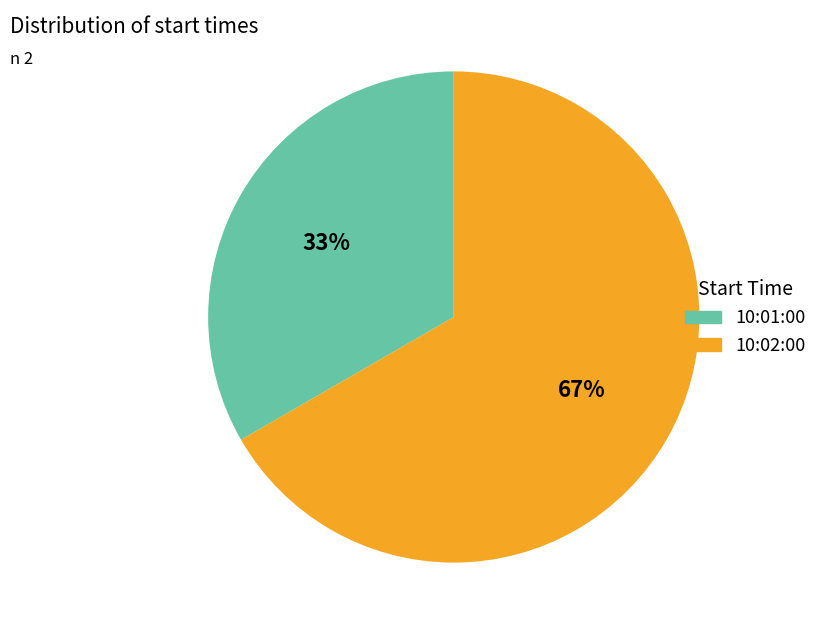

What is the ratio of the value at 10:02:00 to the value at 10:01:00?

2.0